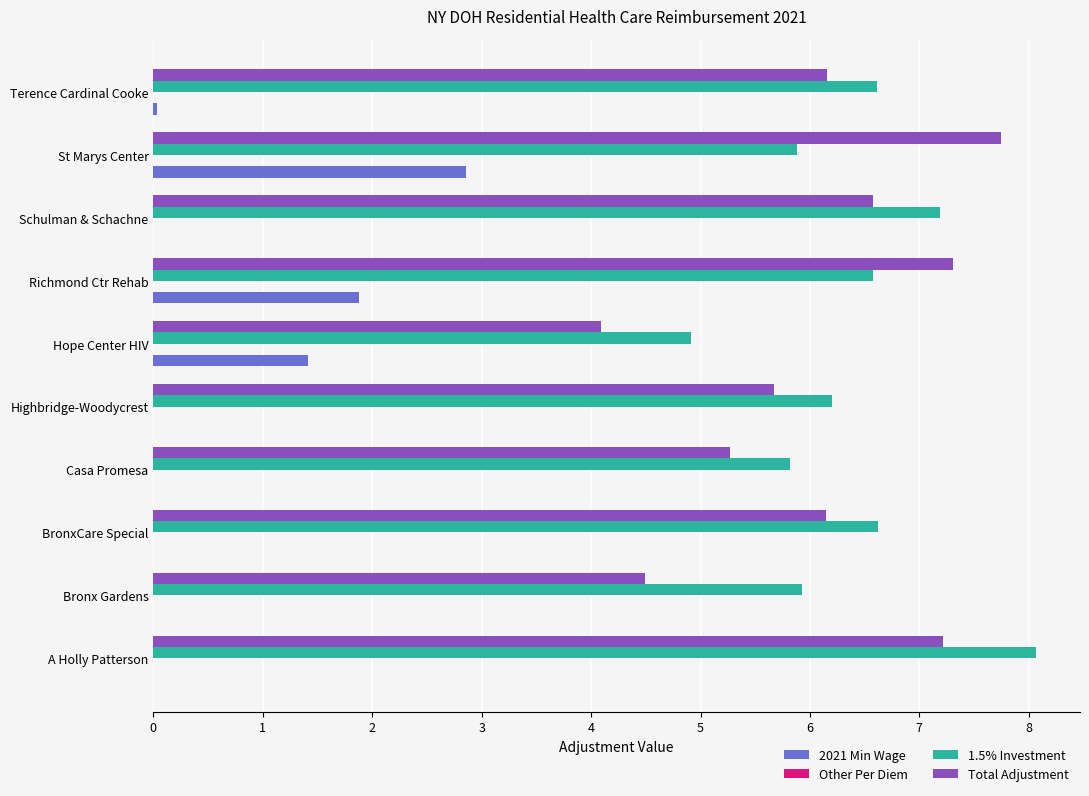

True or false: Total Adjustment has a value of 9.7 at Schulman & Schachne.

False